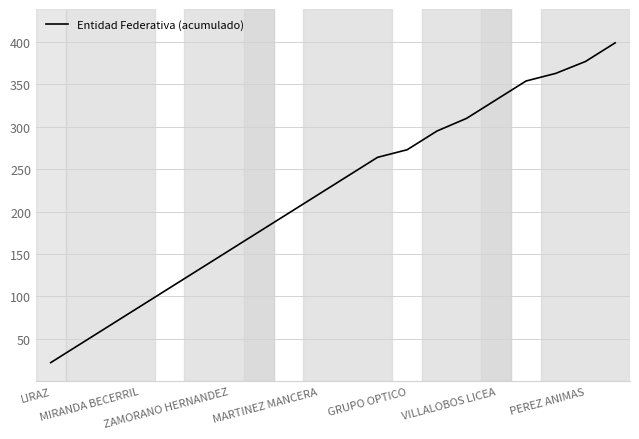

What is the difference between the maximum and minimum values?

377